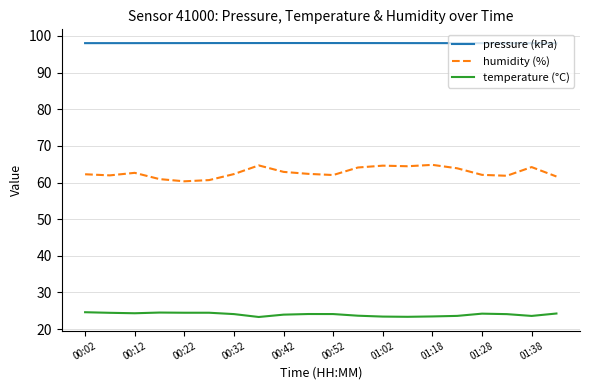

Which series has the largest total across all categories?

pressure (kPa)